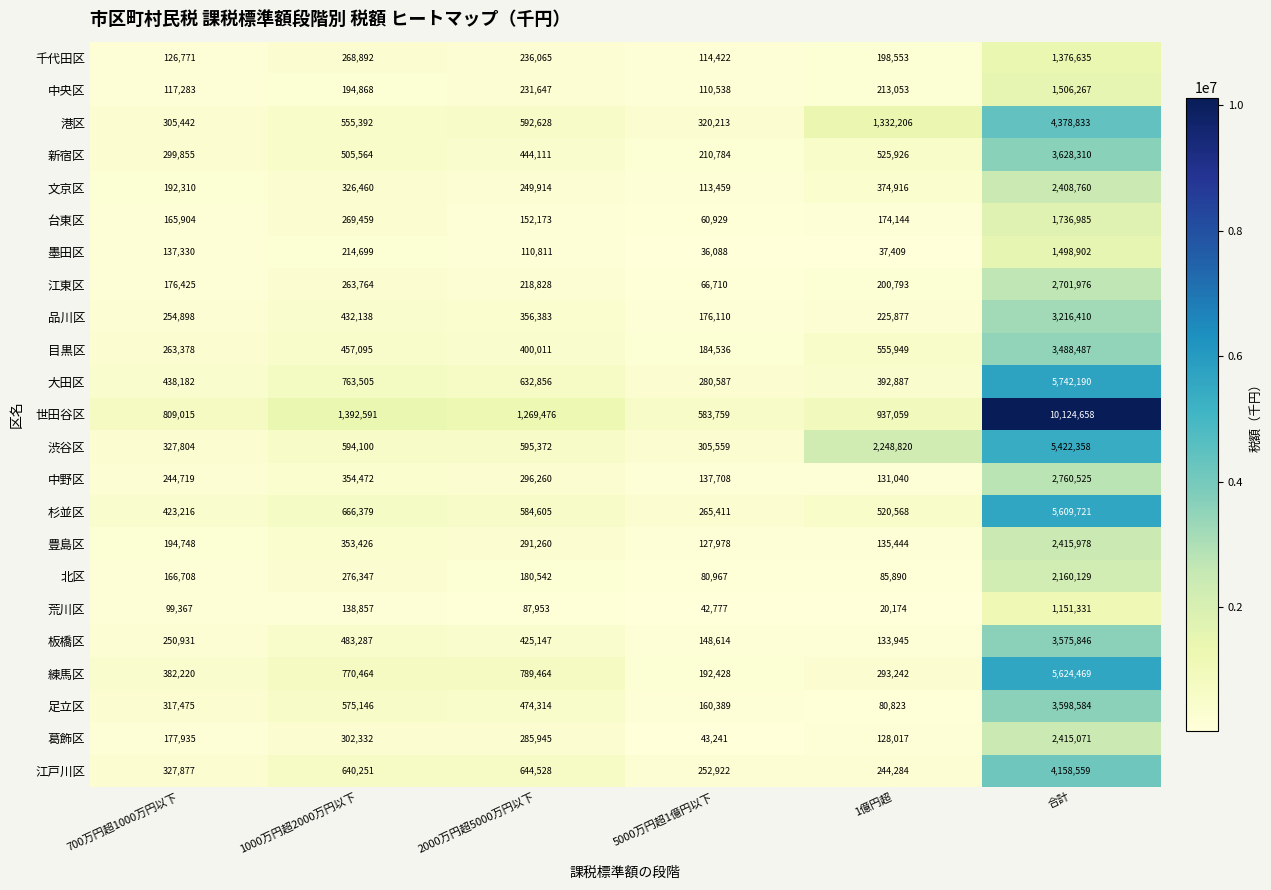

What is the smallest value displayed?

20174